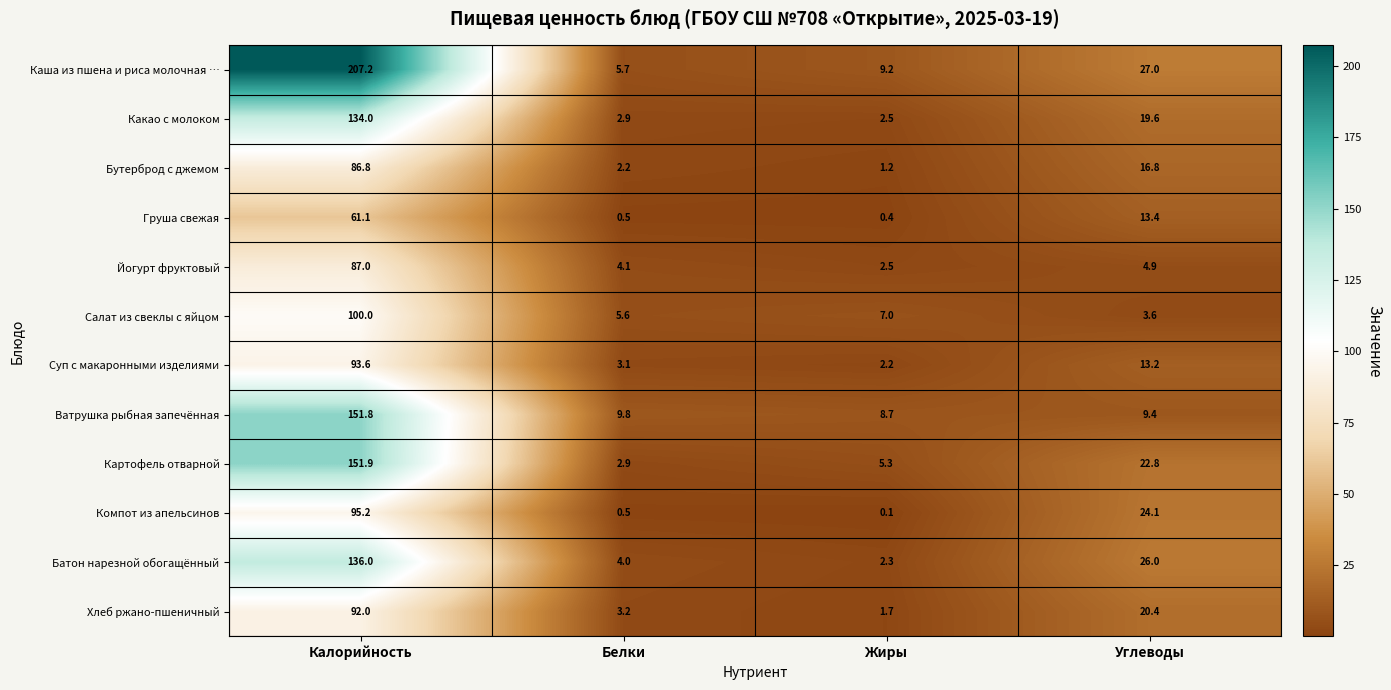

Which series changed the most between Калорийность and Жиры?

Каша из пшена и риса молочная …